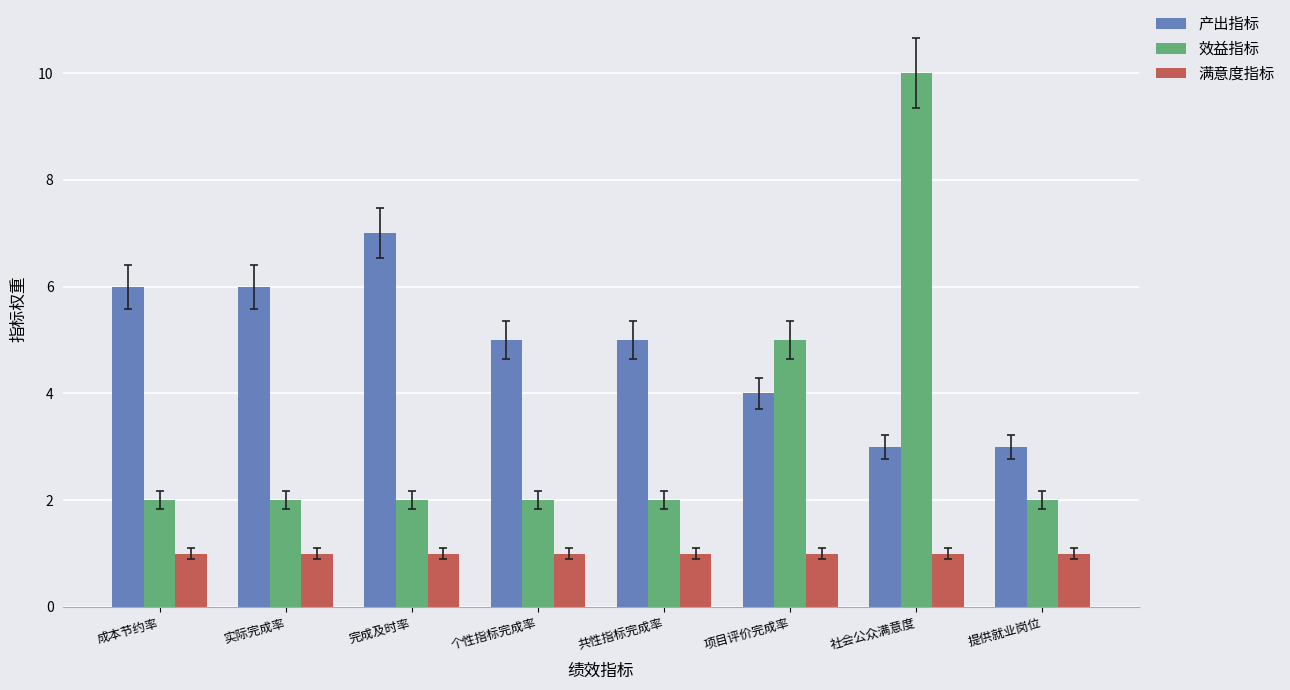

Is it true that 满意度指标 equals 0 at 成本节约率?

False